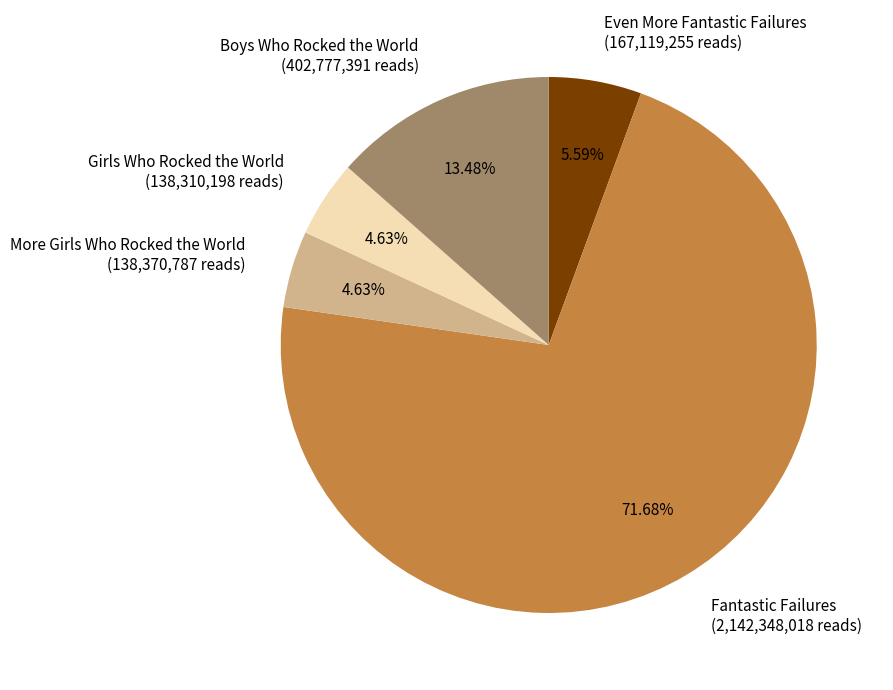

Do Even More Fantastic Failures and Boys Who Rocked the World together represent more than half of the pie?

No